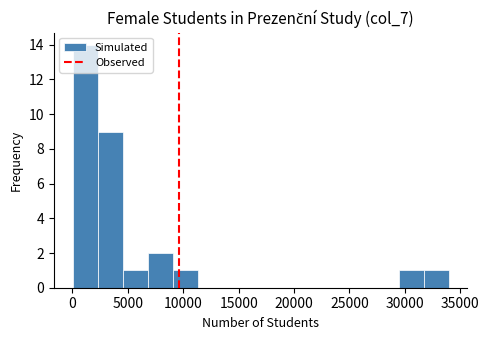

Over which range of the x-axis is the bar tallest?

0 to 2500